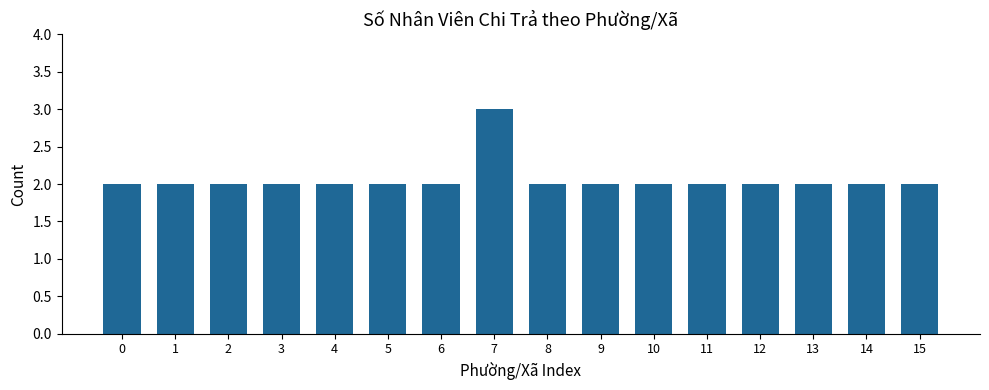

What is the sum of the values at 14 and 1?

4